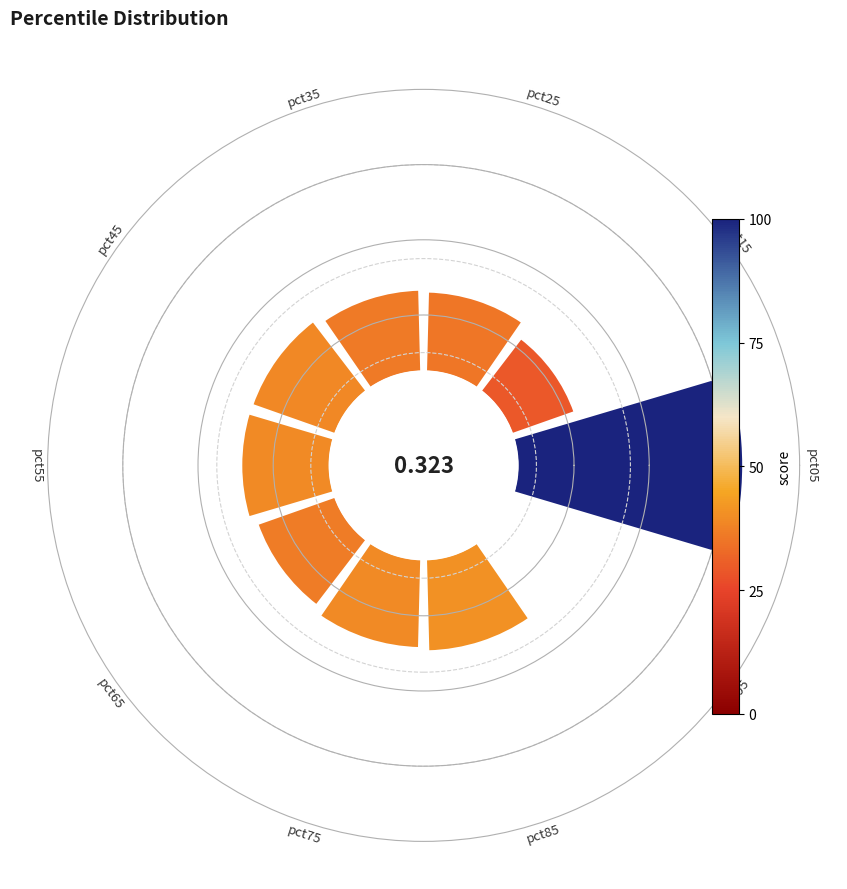

Count the number of slices in the pie.

10